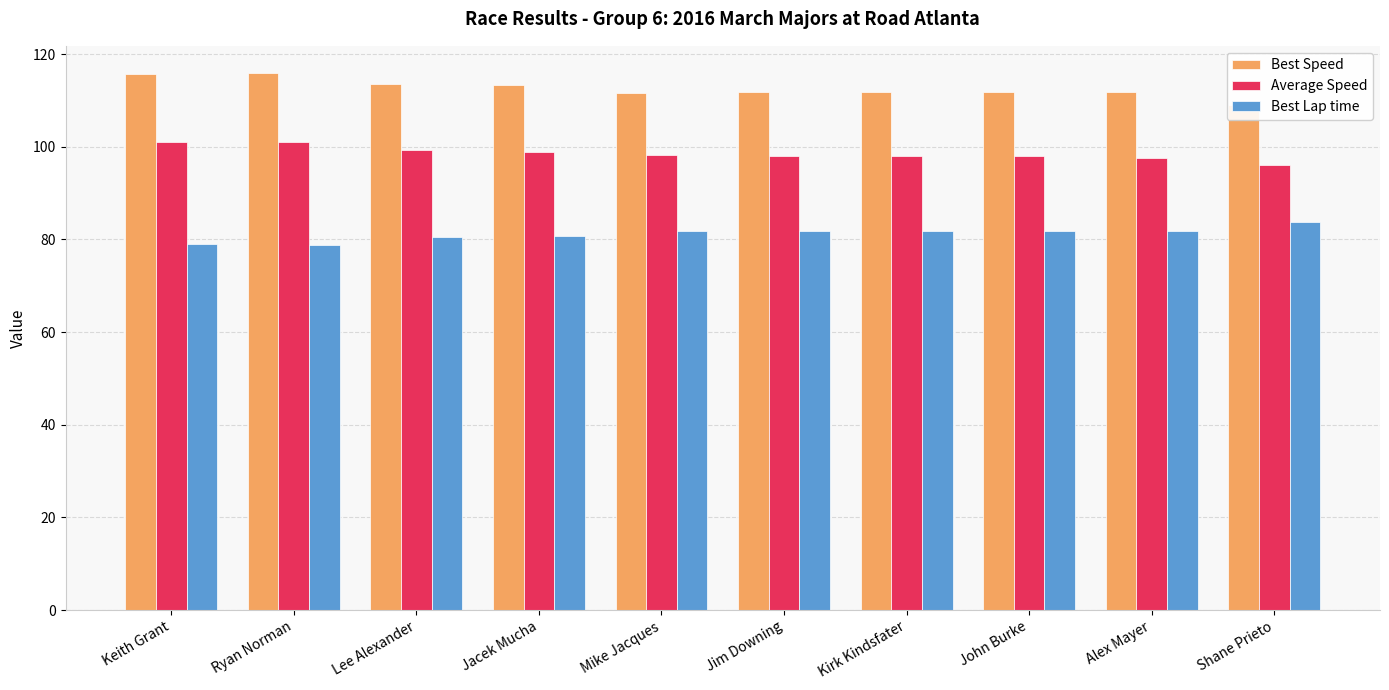

Reading right to left, extract all data points from this chart.

Best Speed: 109.1	111.7	111.8	111.7	111.7	111.7	113.2	113.6	116.0	115.7
Average Speed: 96.0	97.6	98.0	98.0	98.0	98.3	98.9	99.3	101.0	101.1
Best Lap time: 83.8	81.9	81.8	81.8	81.8	81.9	80.8	80.5	78.9	79.0